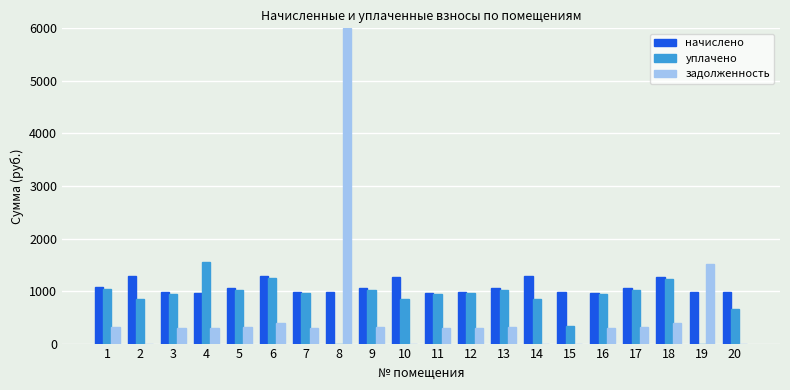

Read the уплачено value at 16.

941.1